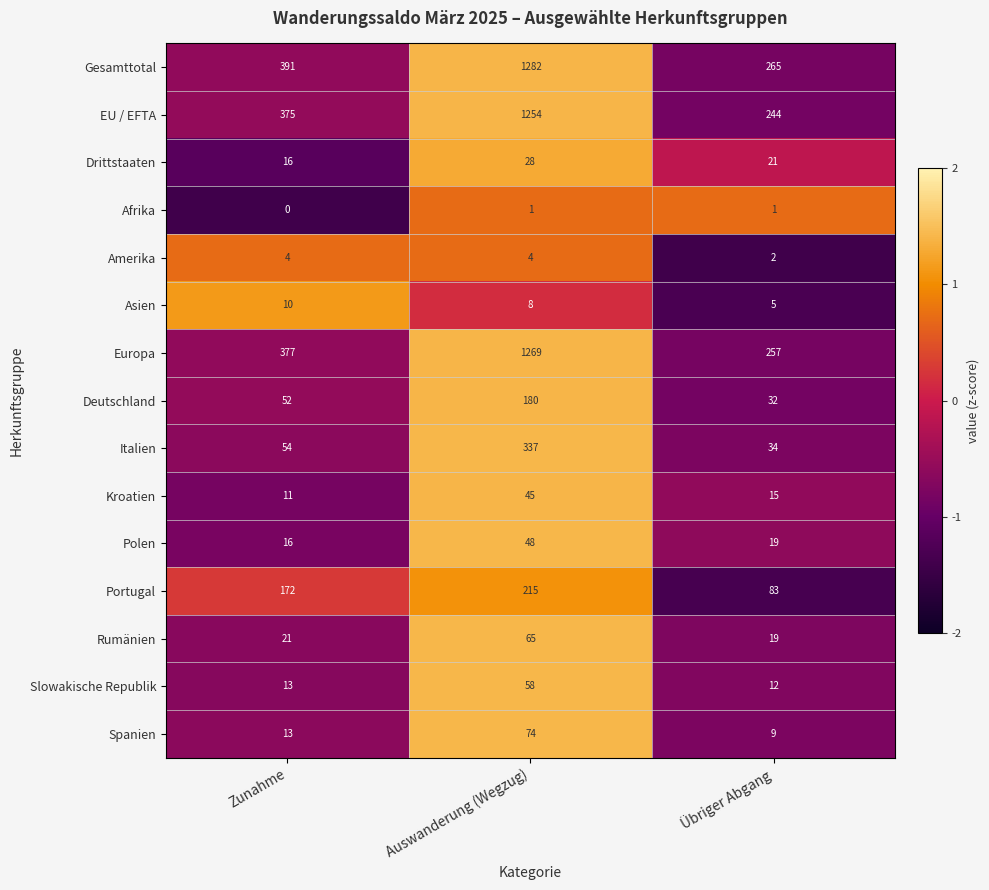

Rank the series by their maximum value, from lowest to highest.

Afrika, Amerika, Asien, Drittstaaten, Kroatien, Polen, Slowakische Republik, Rumänien, Spanien, Deutschland, Portugal, Italien, EU / EFTA, Europa, Gesamttotal